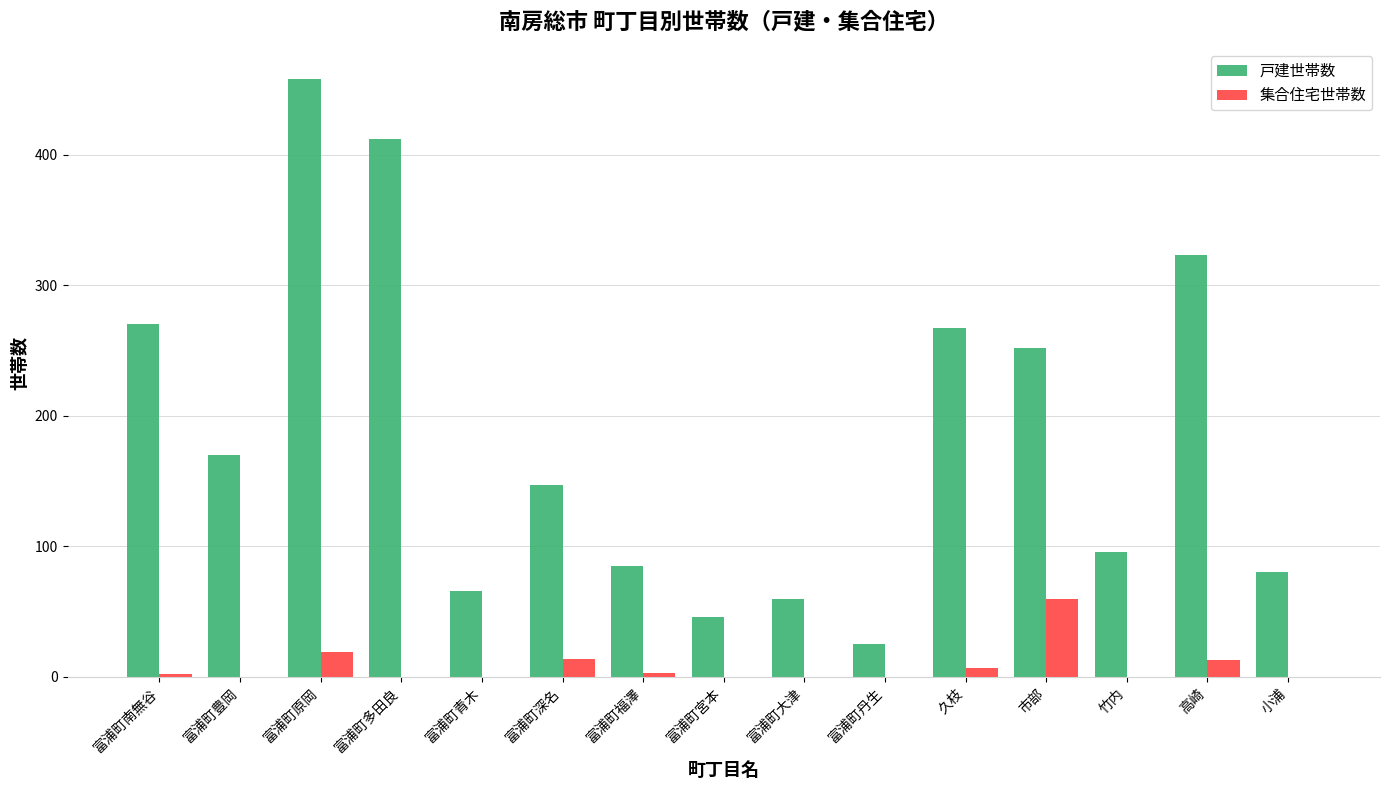

What is the sum of all 戸建世帯数 values?

2757